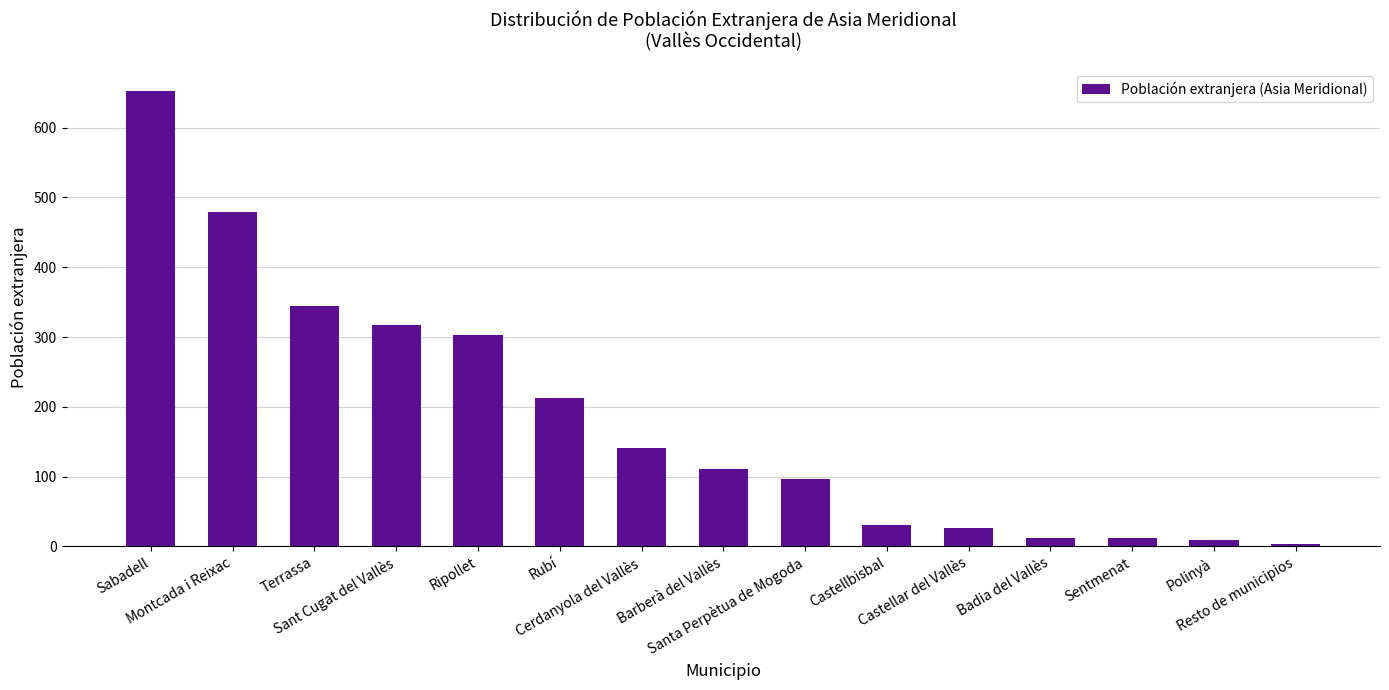

Is it true that the value at Cerdanyola del Vallès is 141?

True